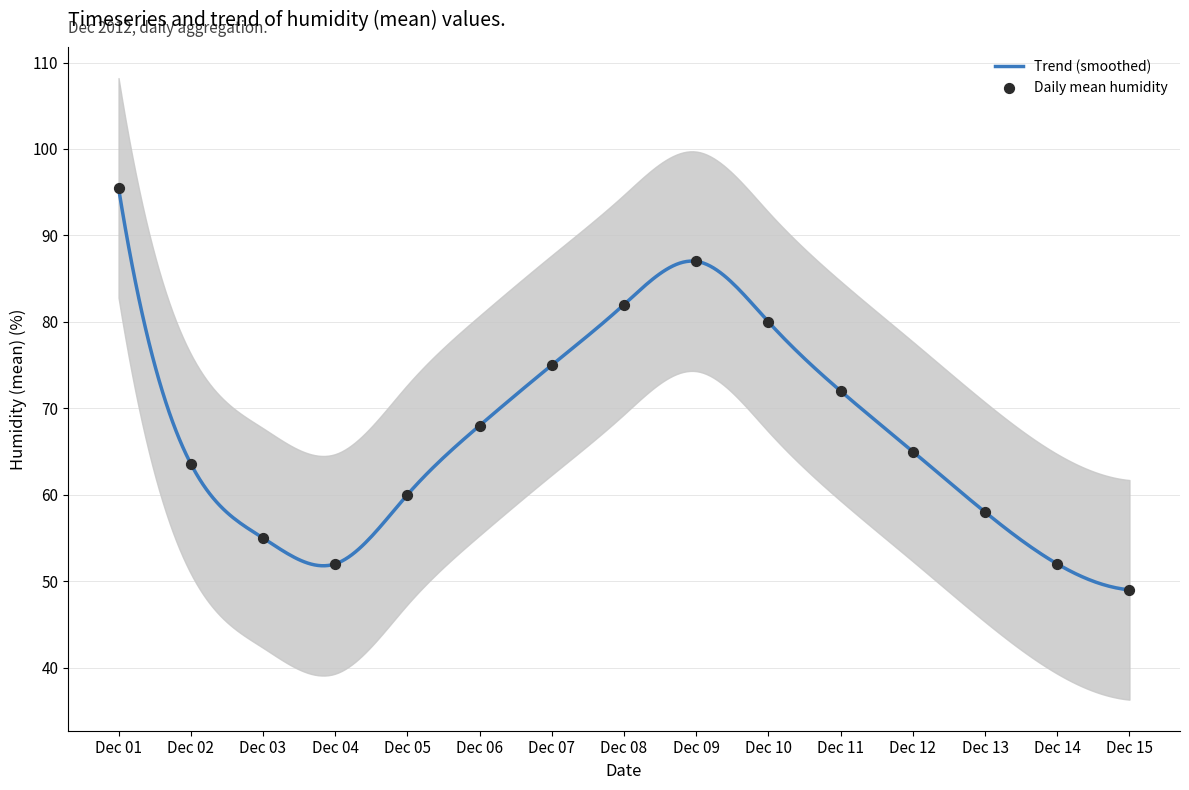

At which label does Trend (smoothed) reach its peak?

Dec 01